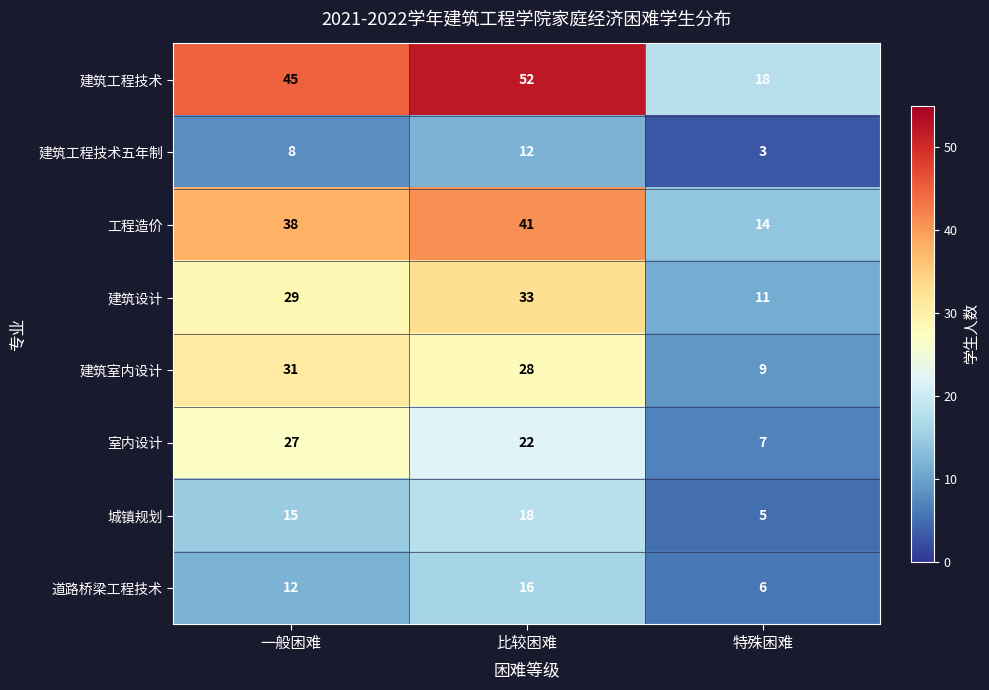

Where is 道路桥梁工程技术 nearest to the value 11?

一般困难